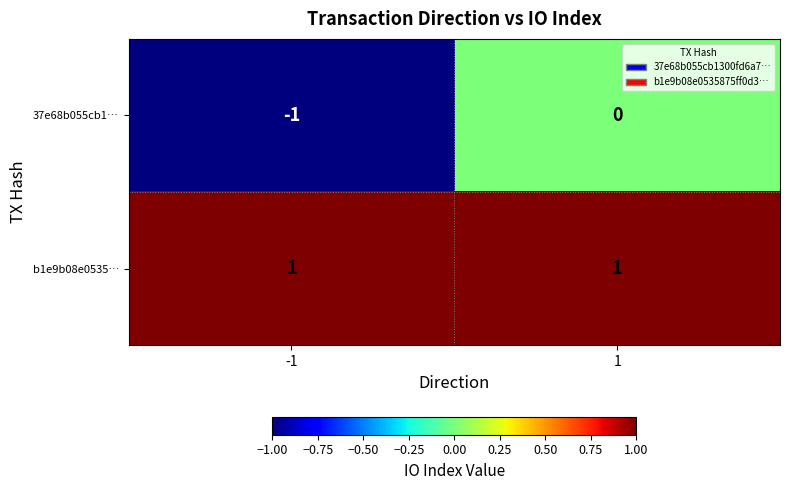

What is the total value across all series at 1?

1